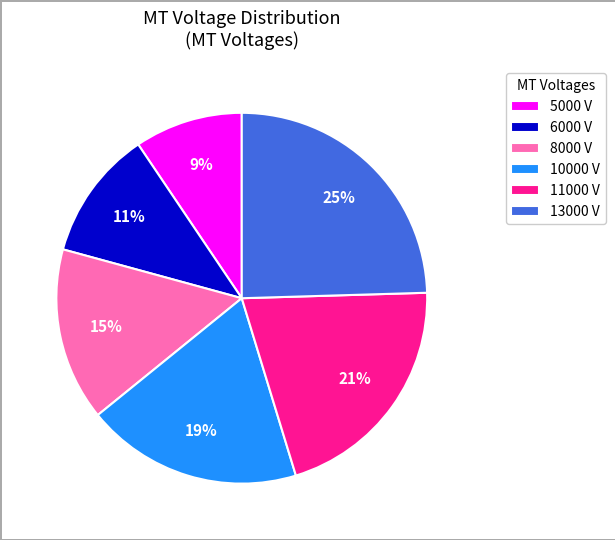

Is the sum of 11000 V and 13000 V greater than half?

No